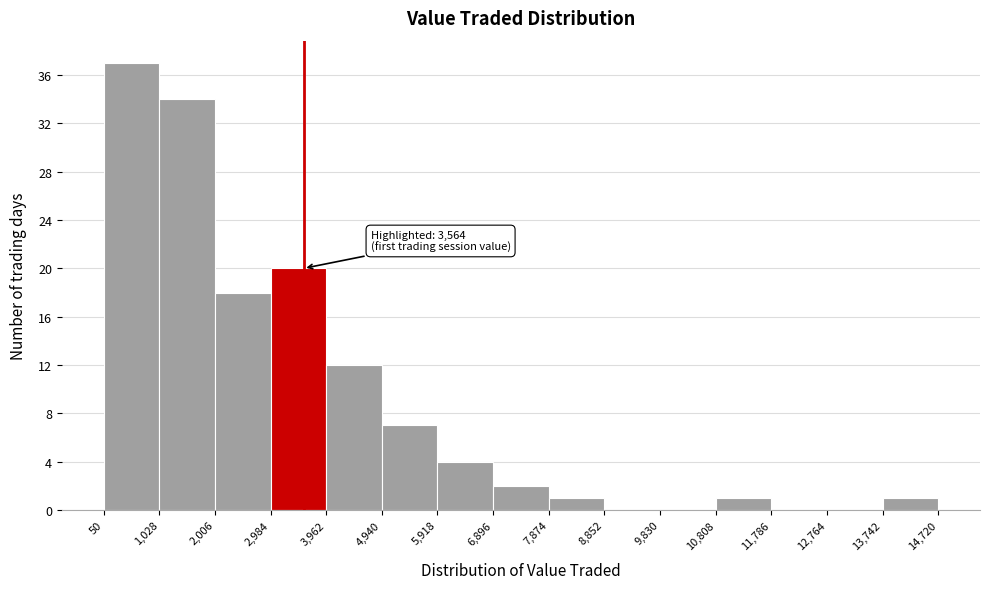

Over which range of the x-axis is the bar tallest?

50 to 1,028